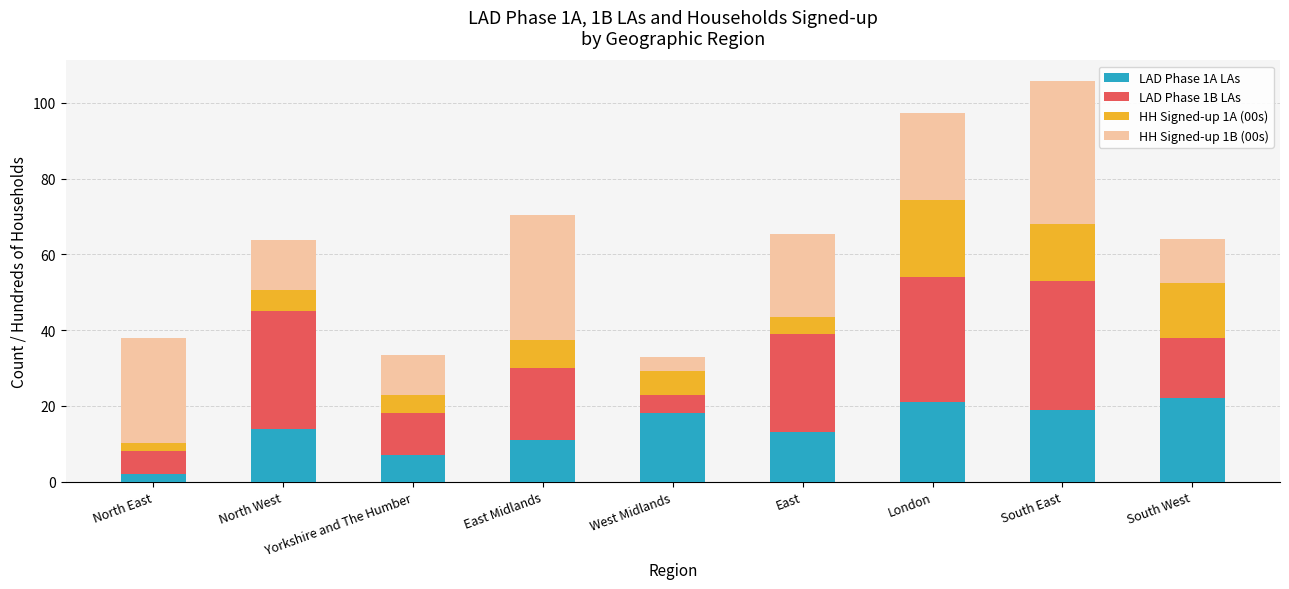

What is the total value across all series at South East?

105.9